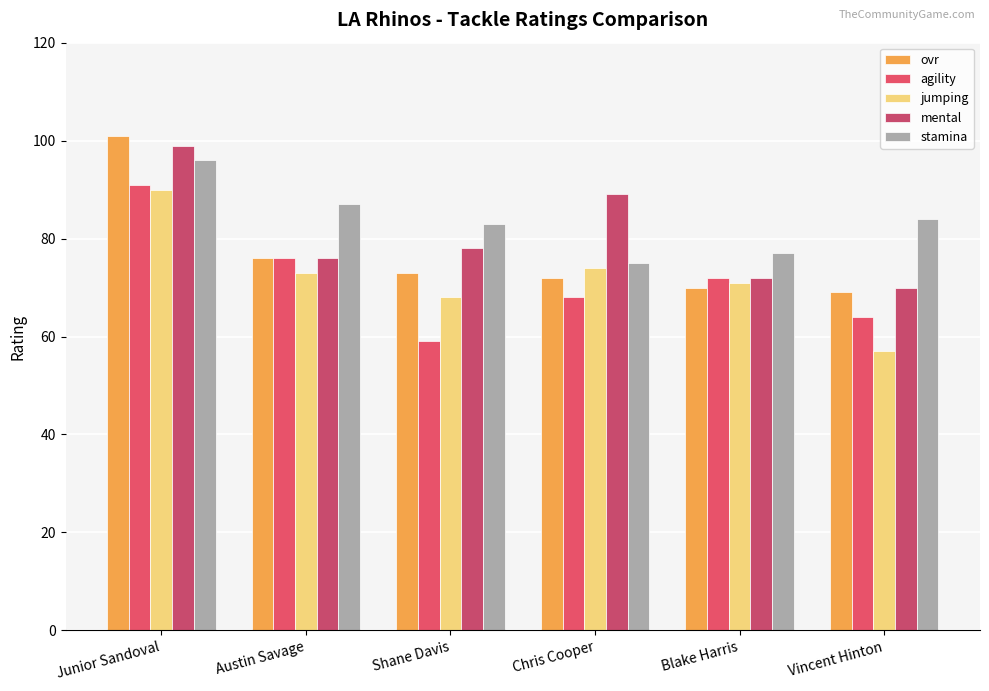

Rank the series by their maximum value, from highest to lowest.

ovr, mental, stamina, agility, jumping